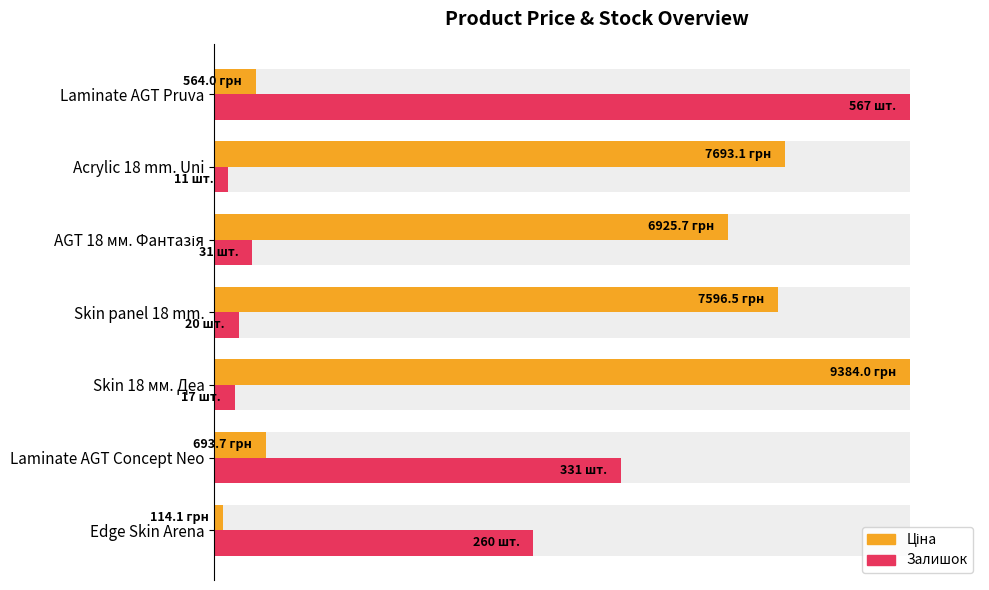

Between Skin panel 18 mm. and Laminate AGT Pruva, which series saw the biggest shift?

Залишок